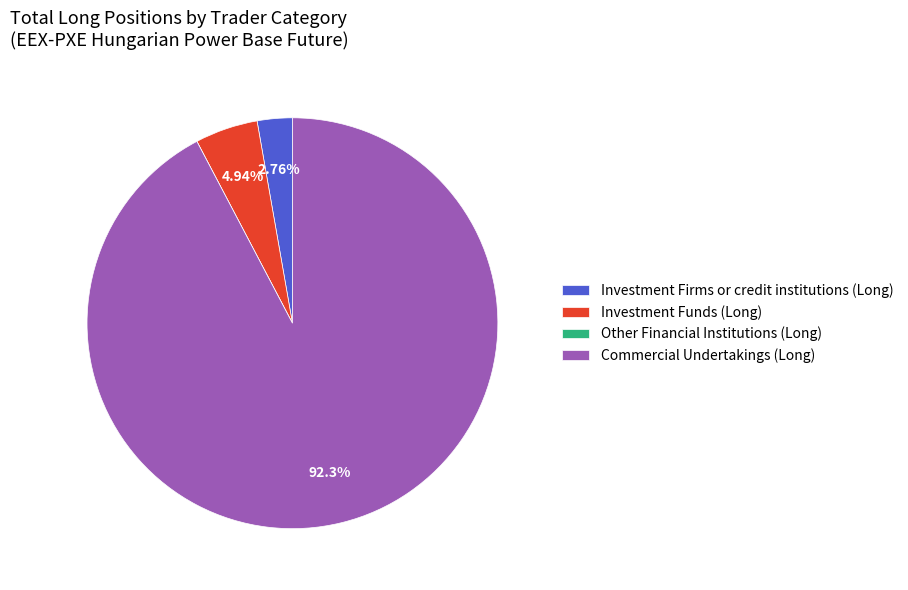

Is there a majority slice in this chart?

Yes